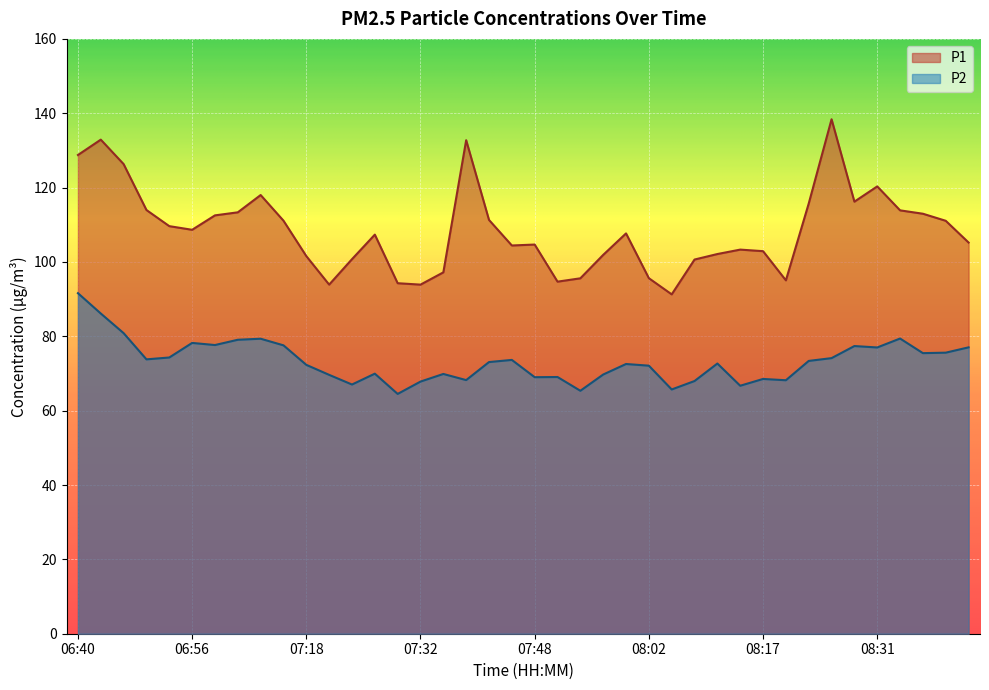

Reading left to right, list all the values displayed in this chart.

P1: 06:40=128.8	06:43=132.9	06:46=126.3	06:50=114.0	06:53=109.6	06:56=108.7	07:06=112.5	07:09=113.3	07:12=118.0	07:15=111.1	07:18=101.6	07:21=93.9	07:24=100.8	07:27=107.3	07:29=94.3	07:32=93.9	07:35=97.2	07:39=132.8	07:42=111.3	07:45=104.4	07:48=104.7	07:51=94.7	07:53=95.6	07:56=101.9	07:59=107.7	08:02=95.6	08:05=91.3	08:08=100.7	08:11=102.1	08:14=103.3	08:17=102.9	08:19=95.0	08:22=115.7	08:25=138.4	08:28=116.2	08:31=120.3	08:34=113.9	08:37=113.0	08:39=111.1	08:42=105.2
P2: 06:40=91.6	06:43=86.1	06:46=80.8	06:50=73.8	06:53=74.3	06:56=78.2	07:06=77.7	07:09=79.1	07:12=79.3	07:15=77.6	07:18=72.3	07:21=69.6	07:24=67.0	07:27=70.0	07:29=64.5	07:32=67.8	07:35=69.9	07:39=68.2	07:42=73.1	07:45=73.7	07:48=69.0	07:51=69.0	07:53=65.3	07:56=69.7	07:59=72.5	08:02=72.1	08:05=65.7	08:08=68.0	08:11=72.7	08:14=66.7	08:17=68.5	08:19=68.2	08:22=73.4	08:25=74.1	08:28=77.4	08:31=77.0	08:34=79.4	08:37=75.5	08:39=75.6	08:42=77.0